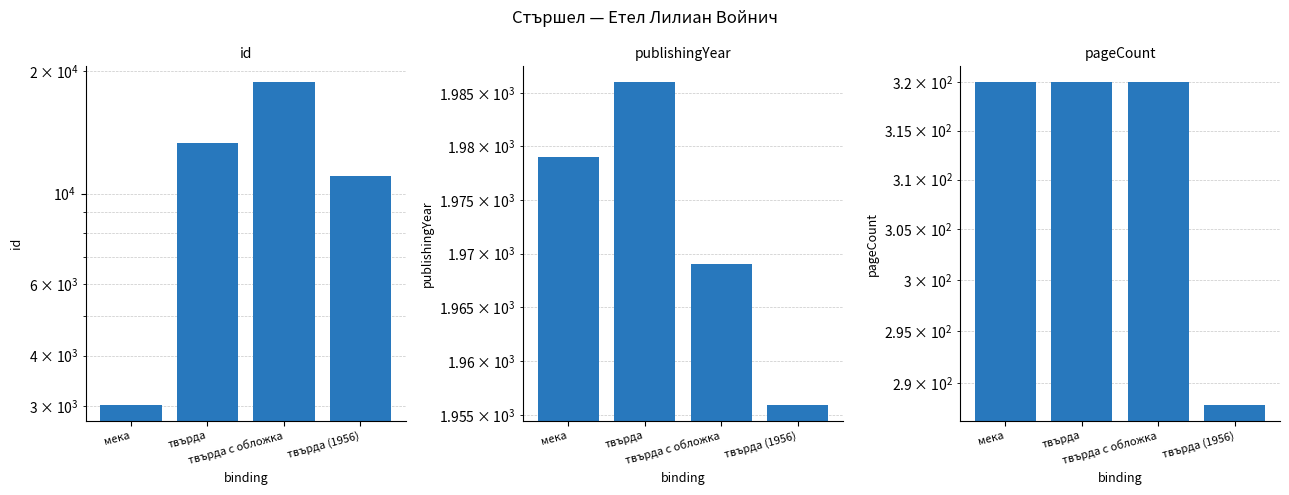

Rank the series by their maximum value, from lowest to highest.

pageCount, publishingYear, id